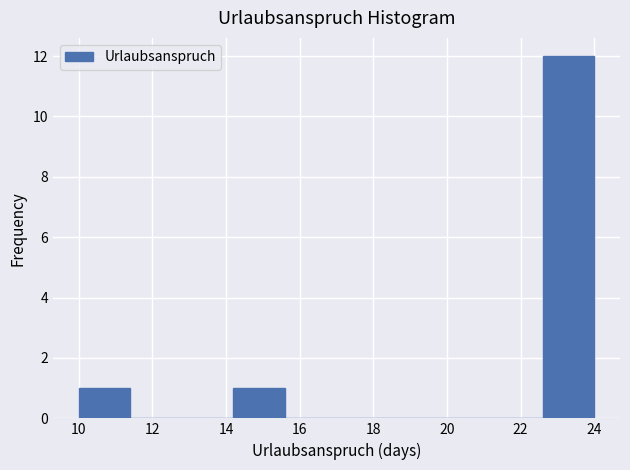

How tall is the bar that spans 14.2 to 15.6 on the x-axis? The values are not printed on the chart, so give them approximately, as read against the axis.

1